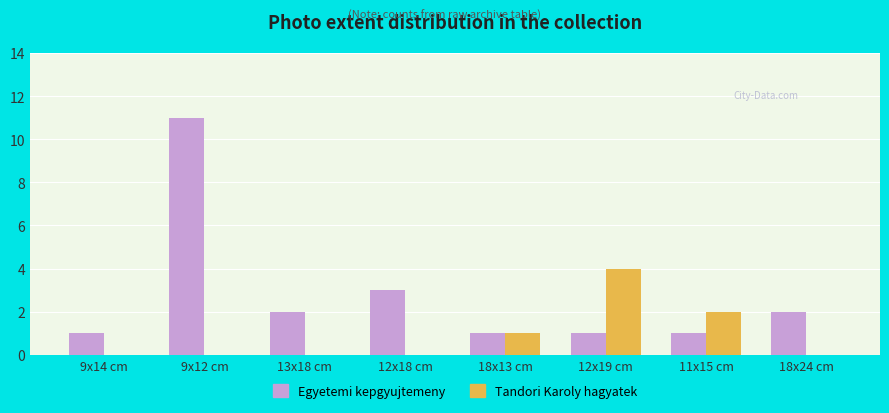

Which category has the highest value in the Tandori Karoly hagyatek series?

12x19 cm